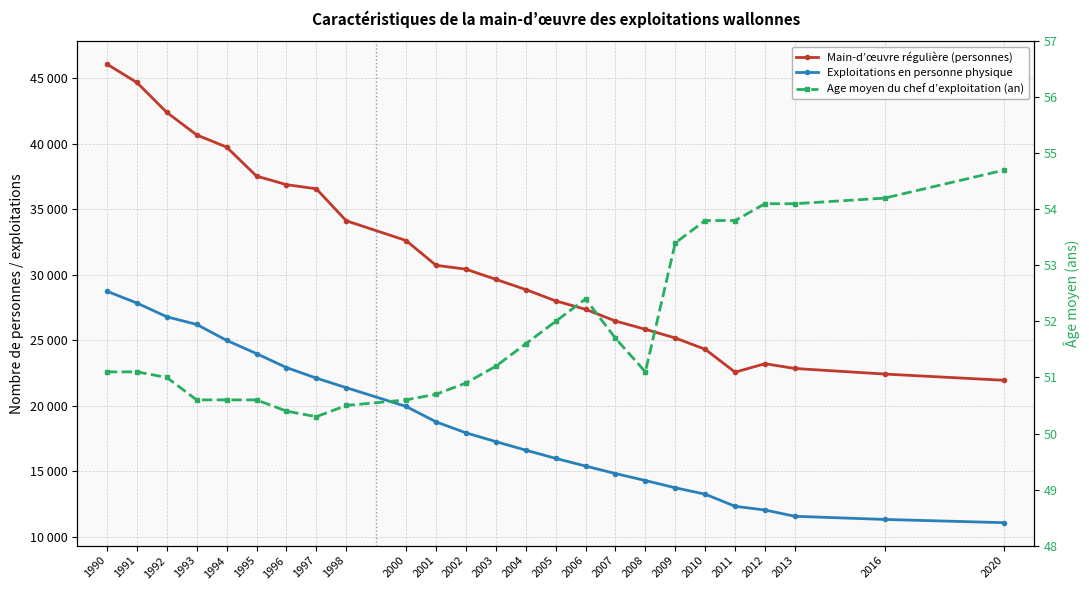

What is the maximum value shown in the chart?

46076.0